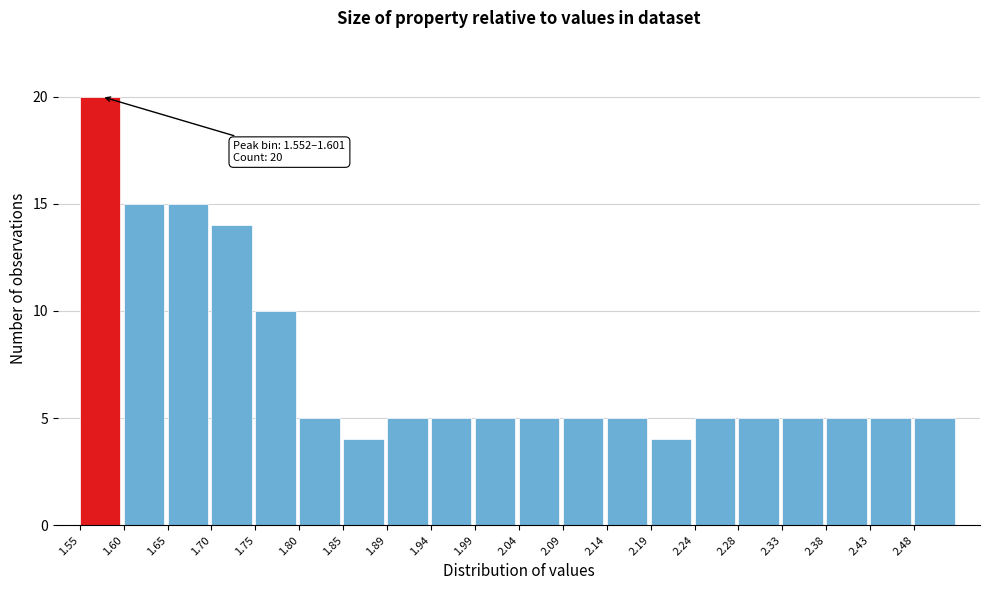

Over which range of the x-axis is the bar tallest?

1.550 to 1.600